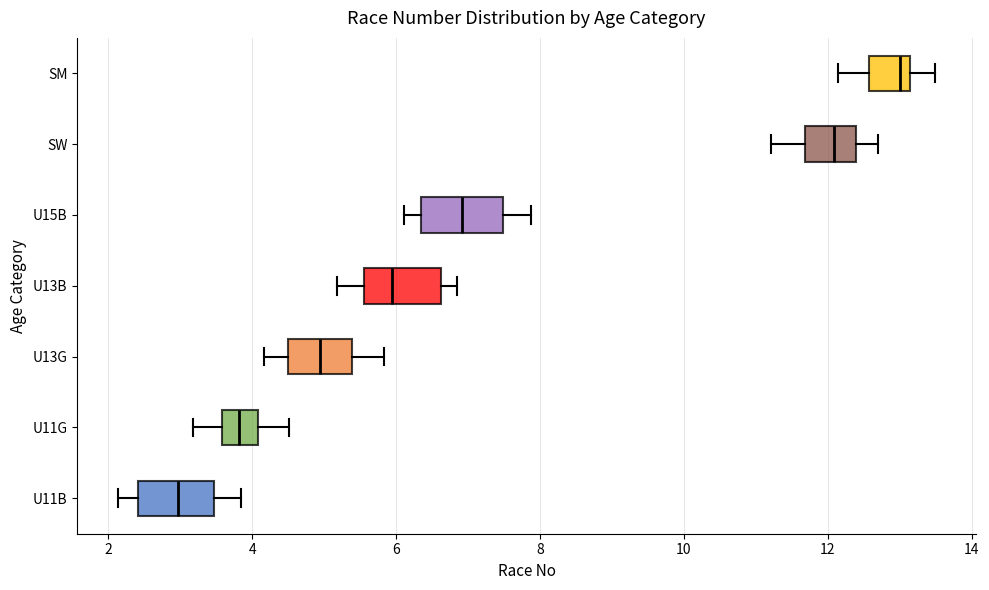

Reading bottom to top, read every box against the x-axis: the position of its median line, the range the box covers, and the ends of its whiskers. The values are not printed on the chart, so give them approximately, as read against the axis.

U11B: median 3.0, box 2.4 to 3.4, whiskers 2.2 to 3.8
U11G: median 3.8, box 3.6 to 4.0, whiskers 3.2 to 4.6
U13G: median 5.0, box 4.6 to 5.4, whiskers 4.2 to 5.8
U13B: median 6.0, box 5.6 to 6.6, whiskers 5.2 to 6.8
U15B: median 7.0, box 6.4 to 7.4, whiskers 6.2 to 7.8
SW: median 12.0, box 11.6 to 12.4, whiskers 11.2 to 12.6
SM: median 13.0, box 12.6 to 13.2, whiskers 12.2 to 13.4